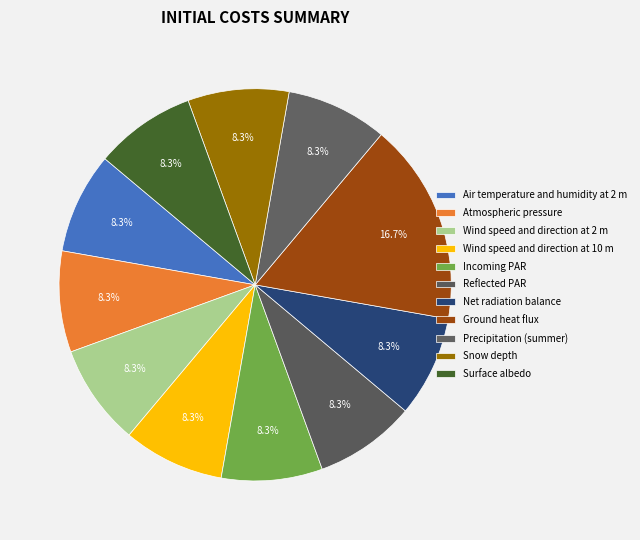

The Incoming PAR slice represents 8% of the pie. True or false?

True